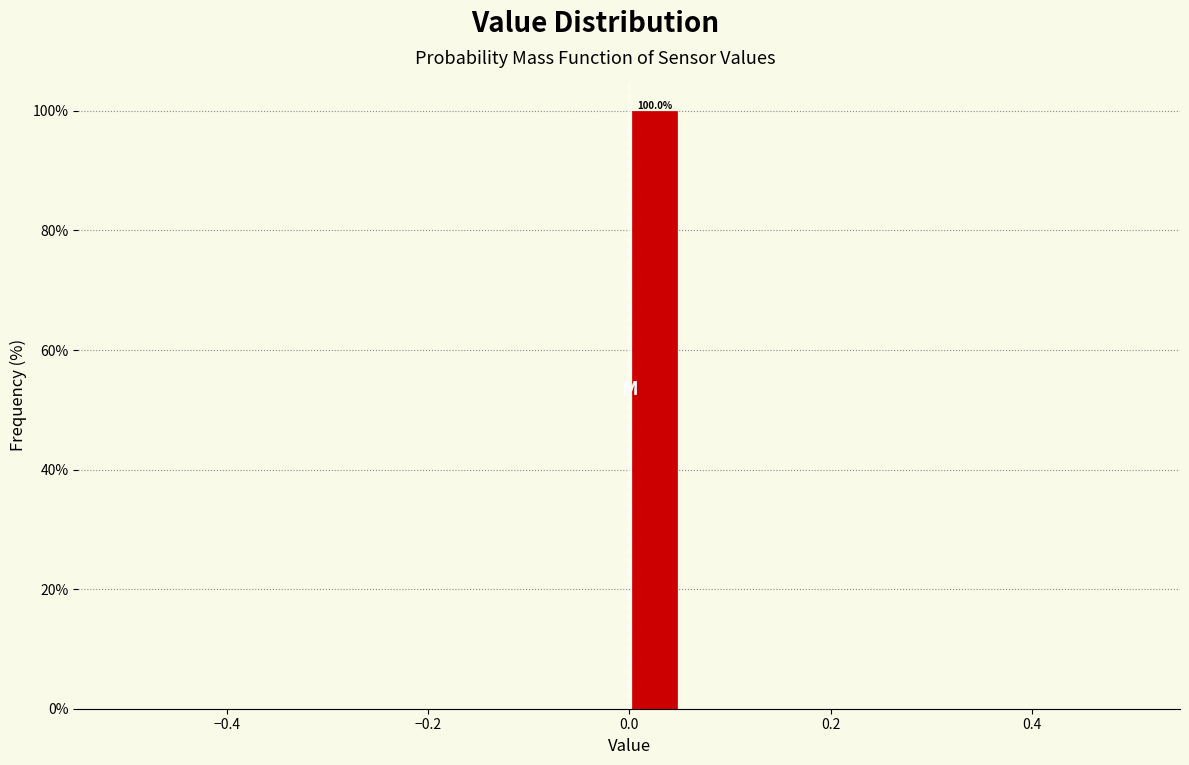

Around what value on the x-axis is the tallest bar? Give the approximate position of its centre, as read against the axis.

0.02